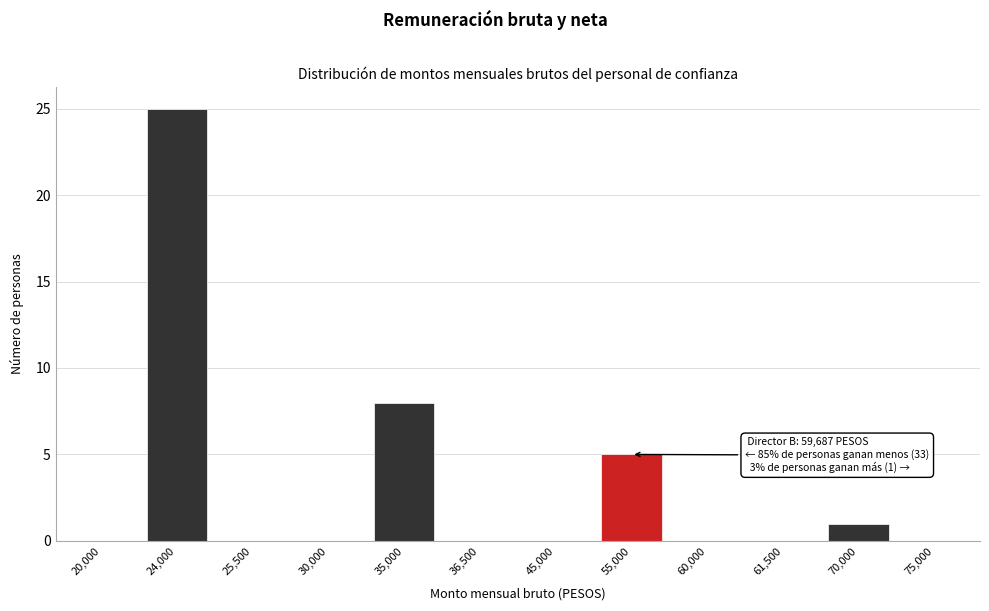

Reading right to left, list all the values displayed in this chart.

75,000=0	70,000=1	61,500=0	60,000=0	55,000=5	45,000=0	36,500=0	35,000=8	30,000=0	25,500=0	24,000=25	20,000=0